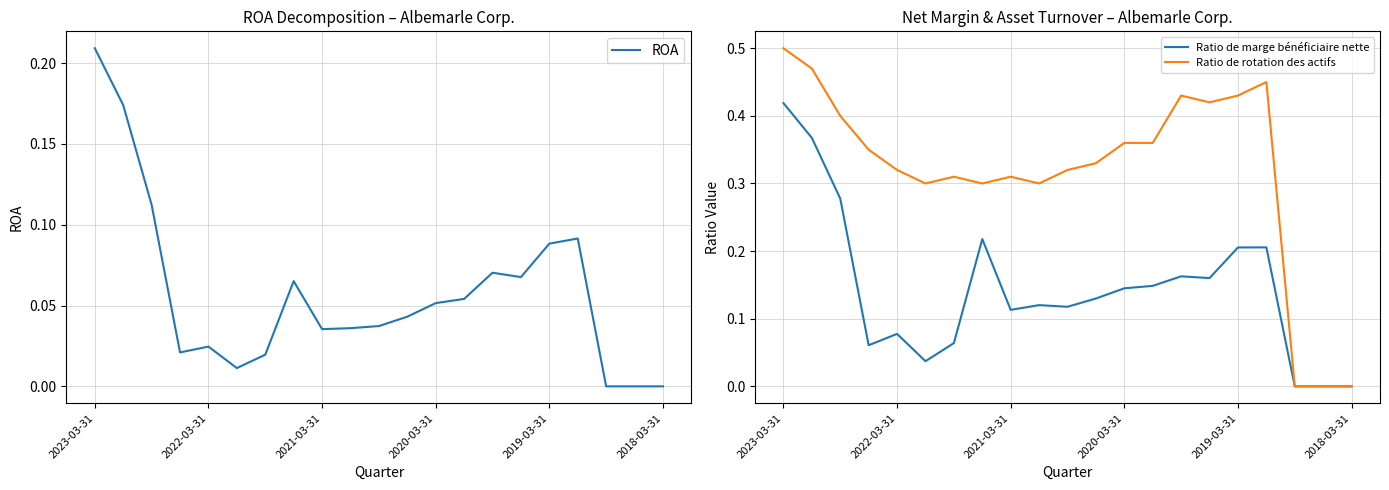

The Ratio de rotation des actifs series shows 0.5 at 2021-03-31. True or false?

False